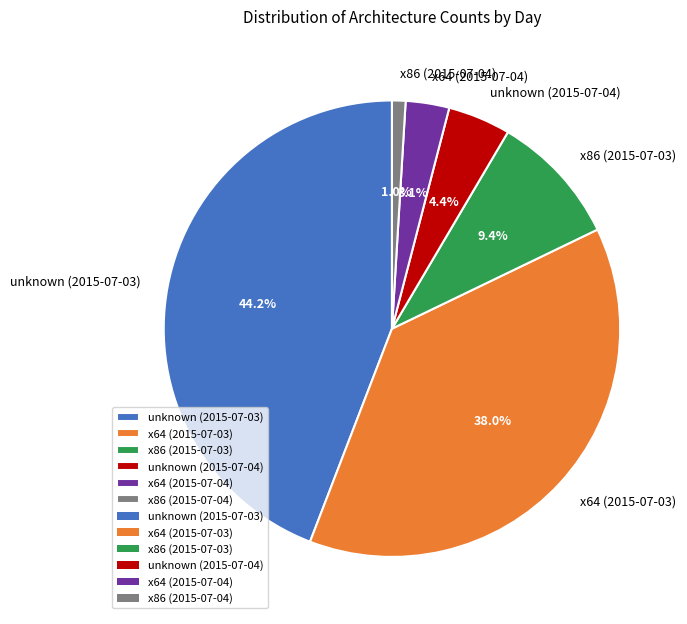

Rank the categories by value from lowest to highest.

x86 (2015-07-04), x64 (2015-07-04), unknown (2015-07-04), x86 (2015-07-03), x64 (2015-07-03), unknown (2015-07-03)